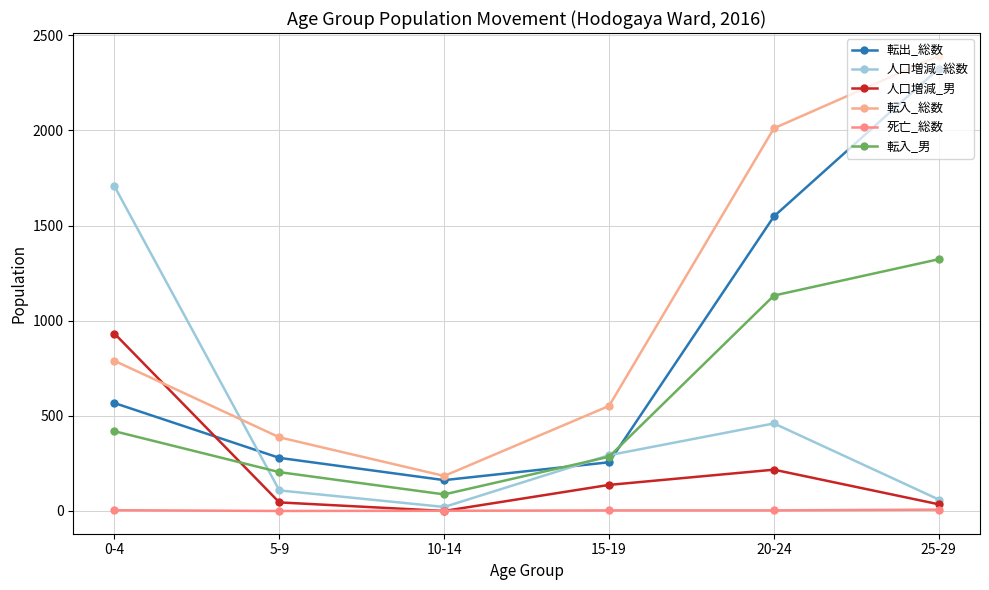

What is the value of the 死亡_総数 point at the 3rd from the left?

1